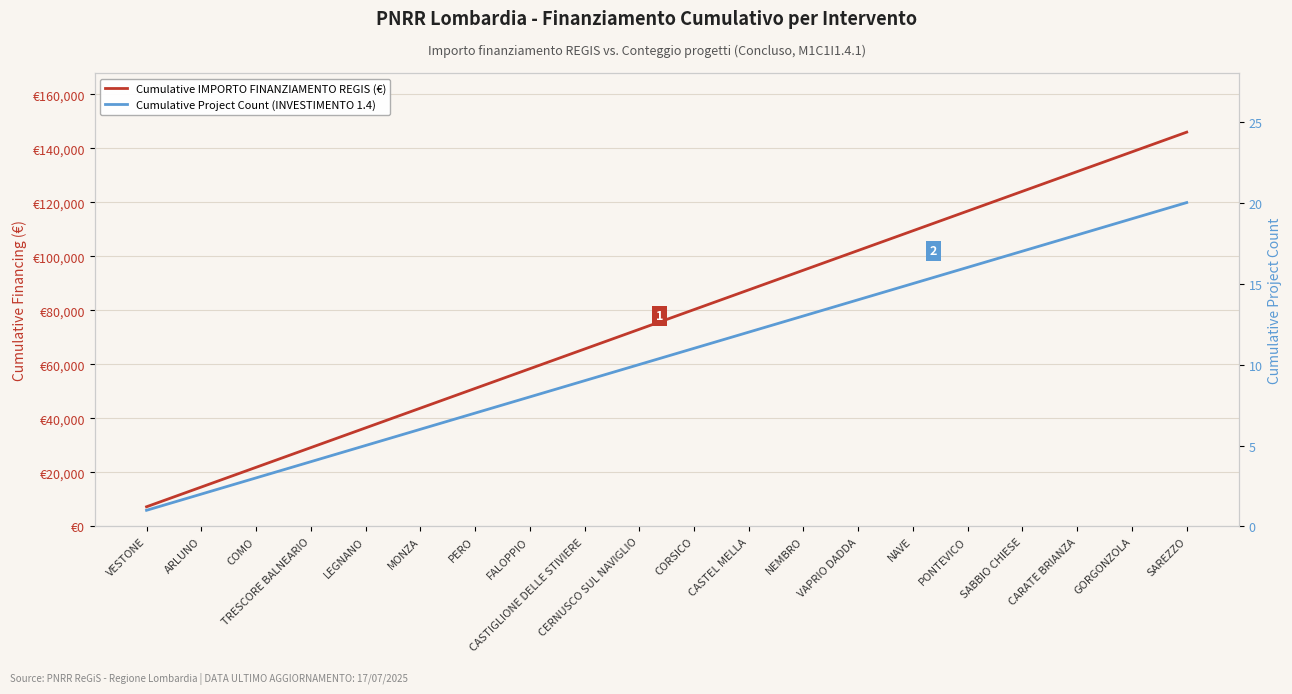

Between NEMBRO and SAREZZO, which series saw the biggest shift?

Cumulative IMPORTO FINANZIAMENTO REGIS (€)